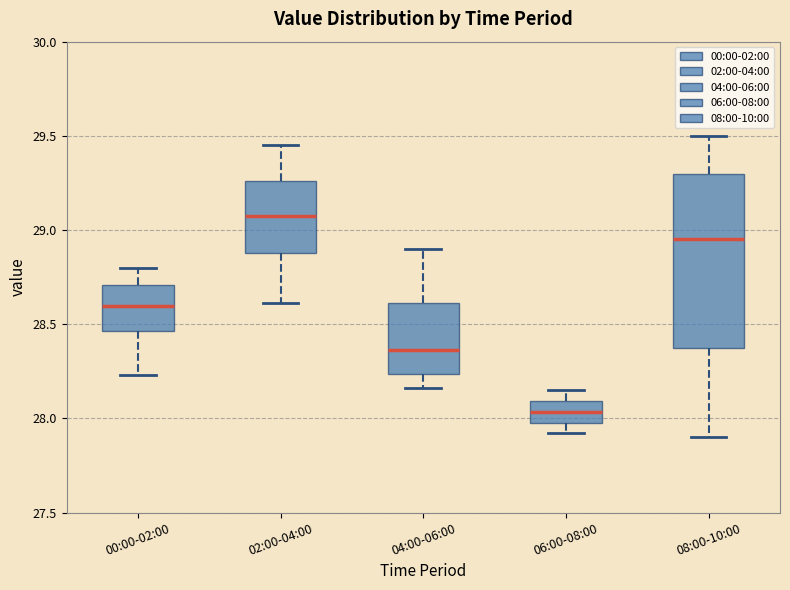

Reading left to right, transcribe this box plot: for each box, give where its median line is, the range the box spans, and where its two whiskers end, as read against the y-axis. The values are not printed on the chart, so give them approximately, as read against the axis.

00:00-02:00: median 28.60, box 28.45 to 28.70, whiskers 28.25 to 28.80
02:00-04:00: median 29.10, box 28.90 to 29.25, whiskers 28.60 to 29.45
04:00-06:00: median 28.35, box 28.25 to 28.60, whiskers 28.15 to 28.90
06:00-08:00: median 28.05, box 28.00 to 28.10, whiskers 27.90 to 28.15
08:00-10:00: median 28.95, box 28.40 to 29.30, whiskers 27.90 to 29.50